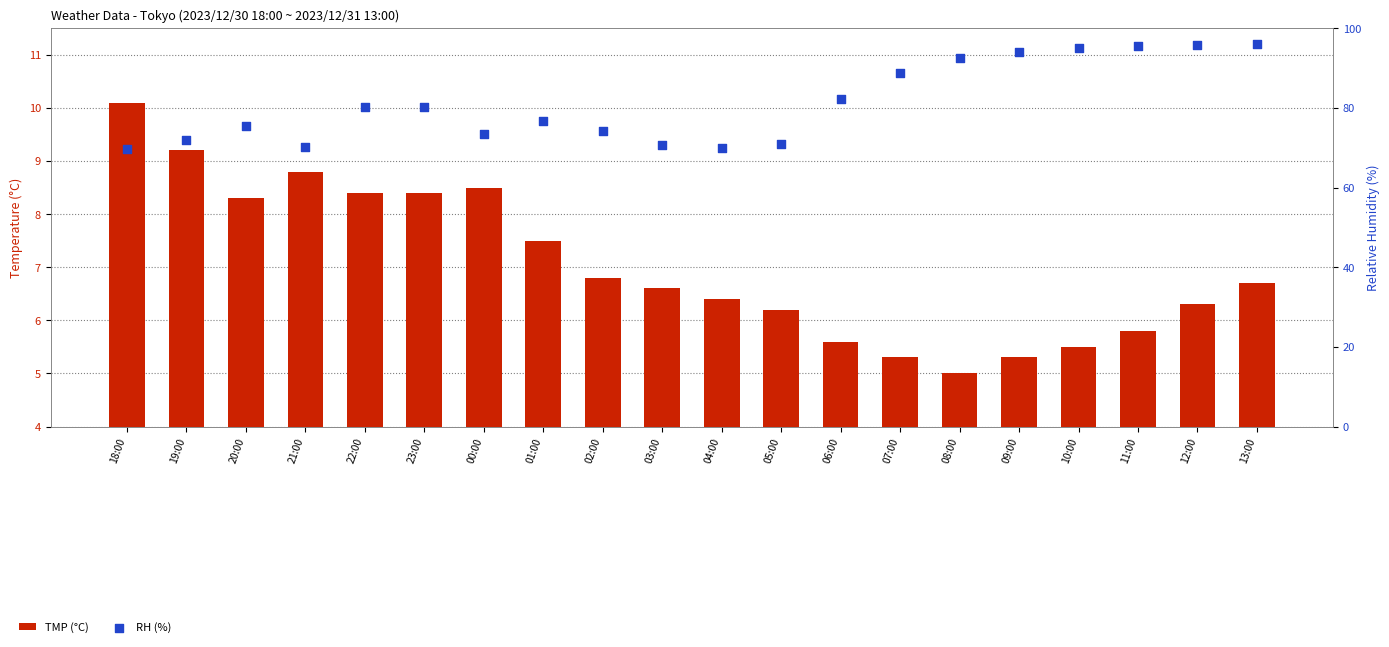

Which series reaches the minimum Y coordinate?

TMP (°C)